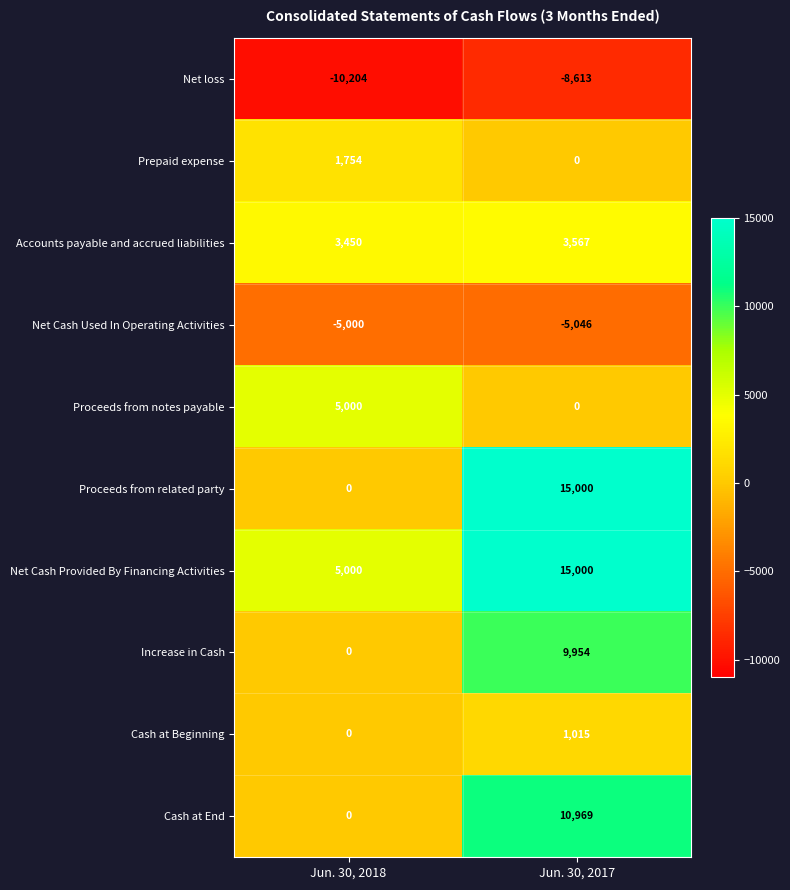

List the labels in order of Proceeds from related party value, largest first.

Jun. 30, 2017, Jun. 30, 2018